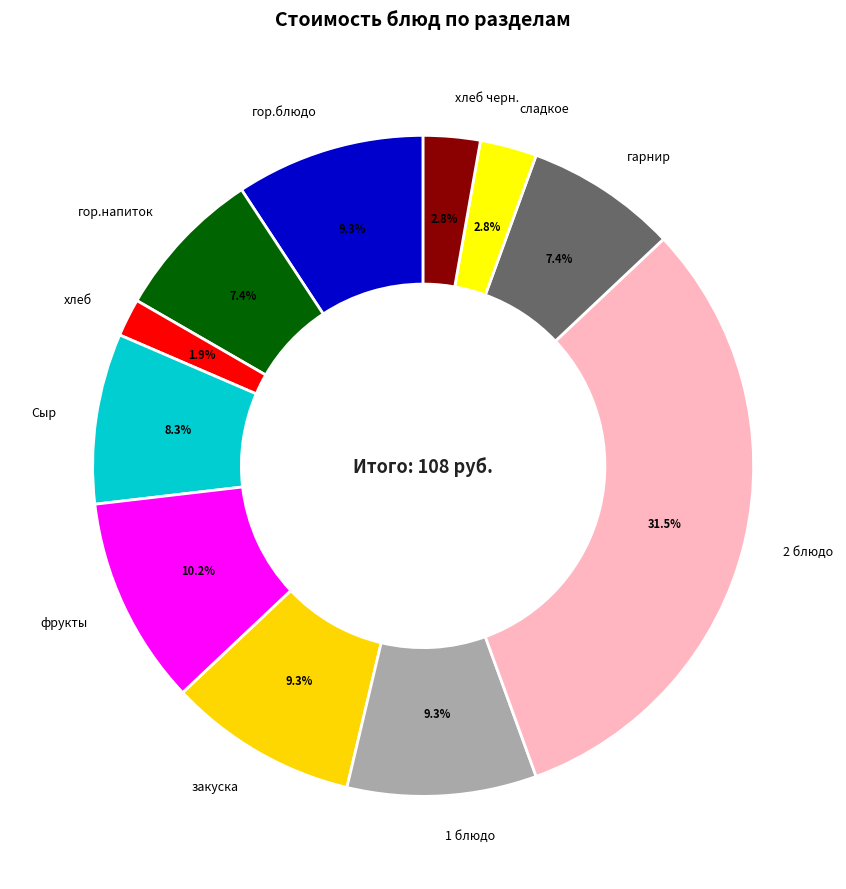

What is the largest slice in the pie chart?

2 блюдо